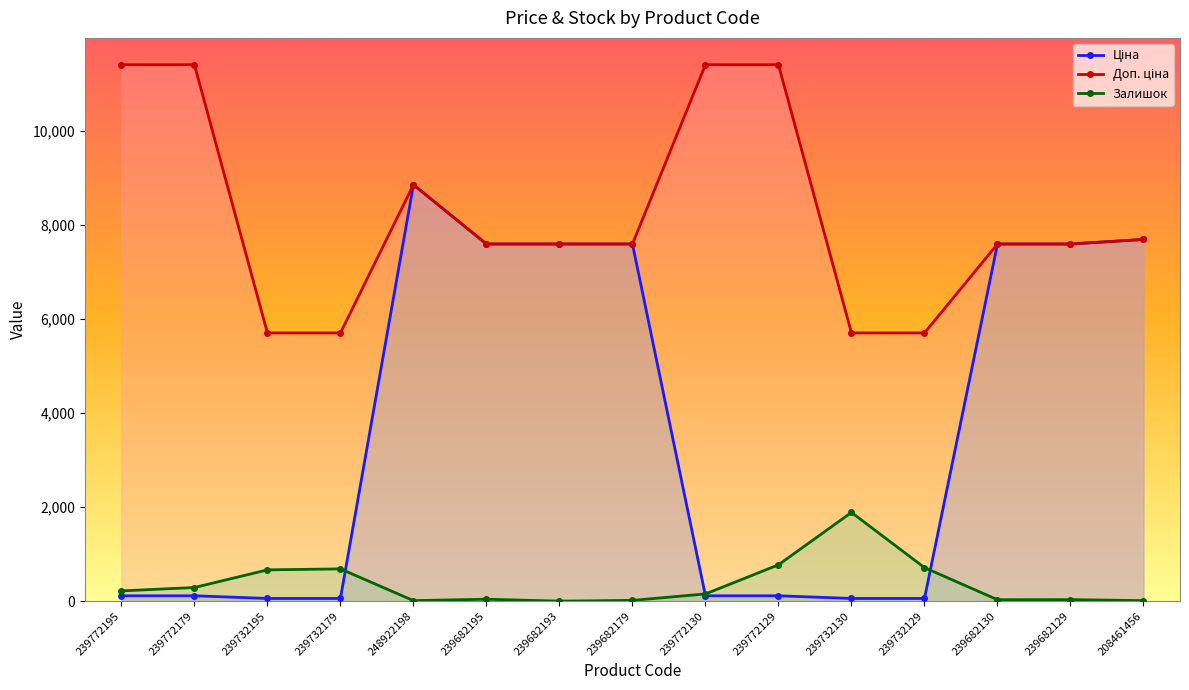

What value does the Доп. ціна series have at 239772130?

11410.0